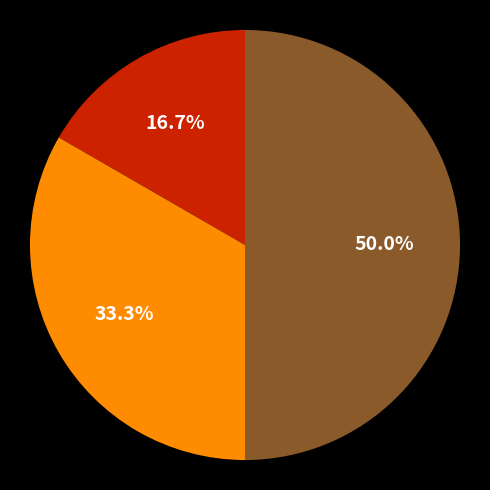

To the nearest percent, what is the average slice percentage?

33%